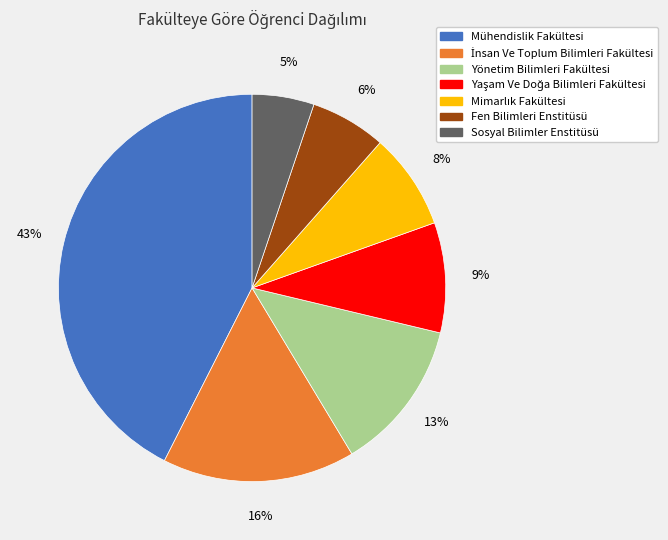

To the nearest percent, what is the combined percentage of Fen Bilimleri Enstitüsü and Mühendislik Fakültesi?

49%